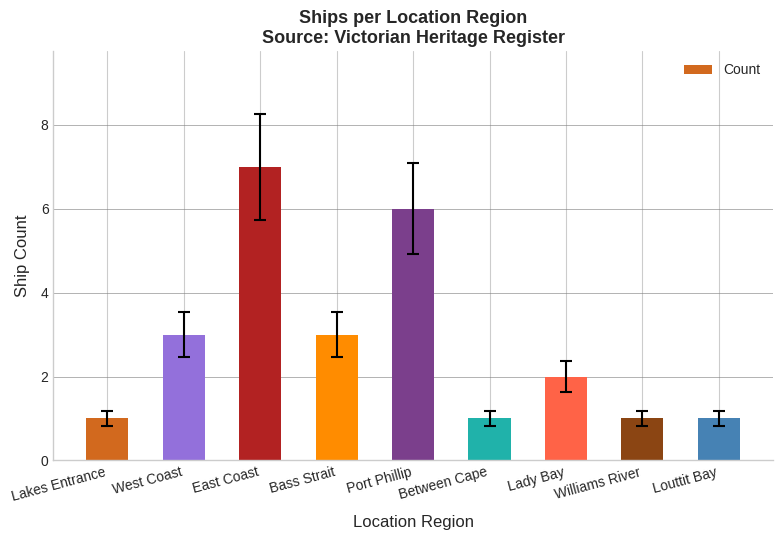

Where does the data first go above 2?

West Coast